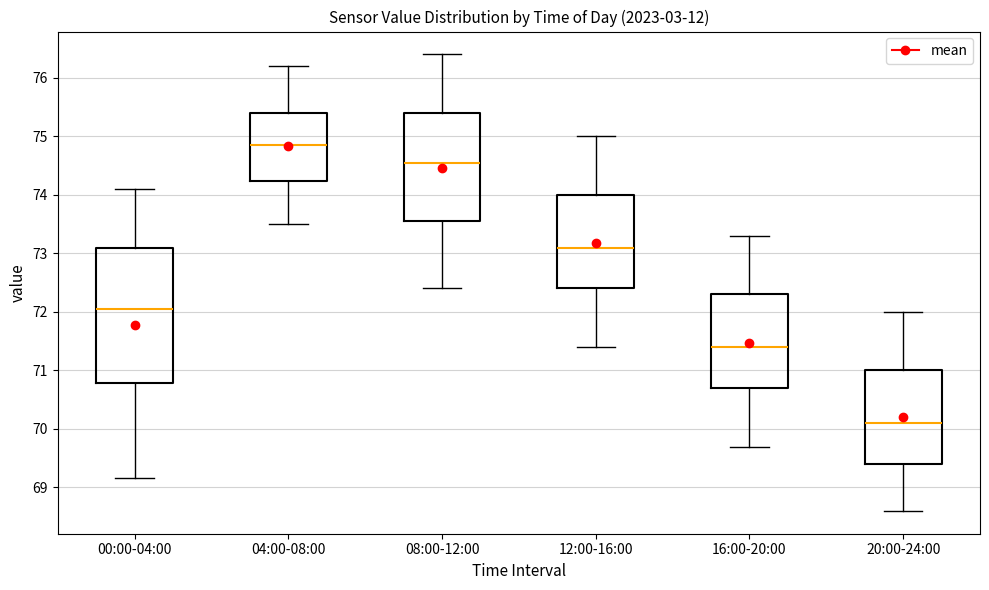

Which box is the tallest, from its lower edge to its upper edge?

00:00-04:00